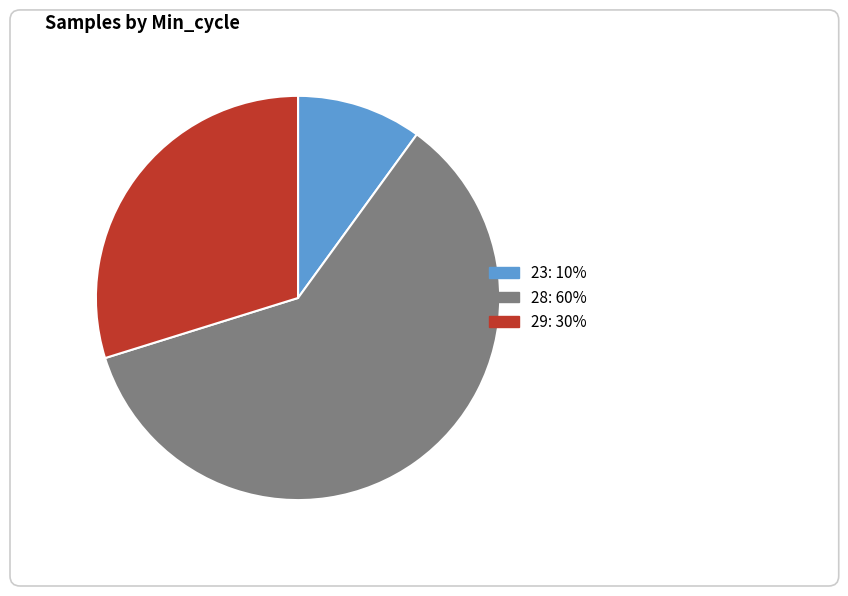

Does any single category account for the majority?

Yes